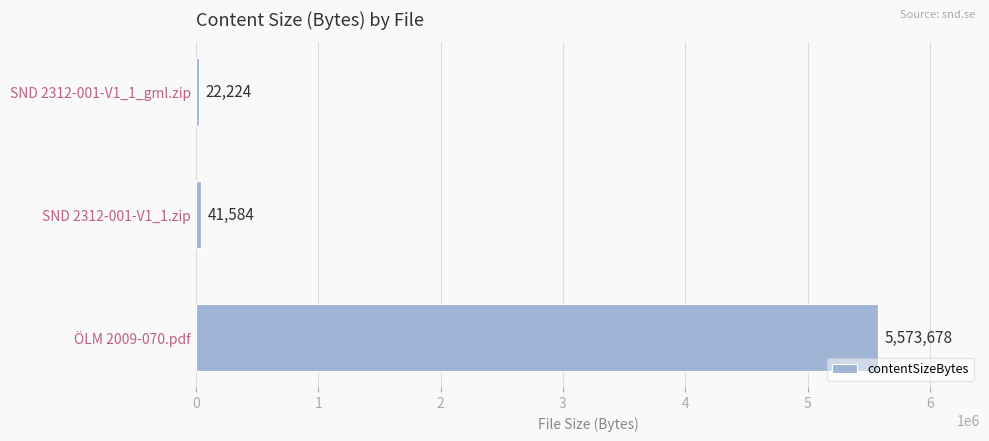

What is the sum of all values?

5637486